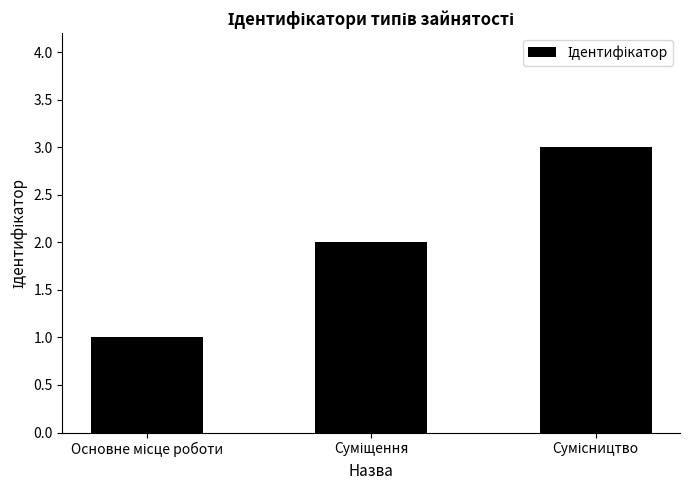

What is the greatest value displayed?

3